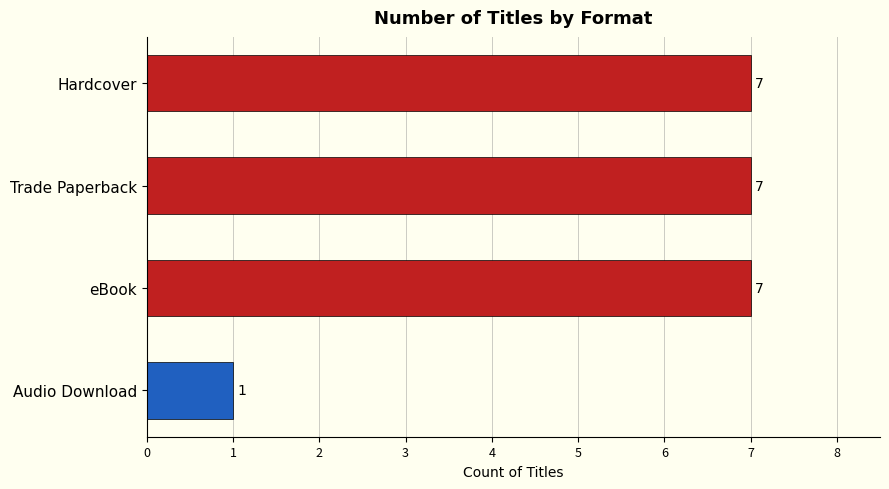

What is the change in value from Hardcover to Audio Download?

-6